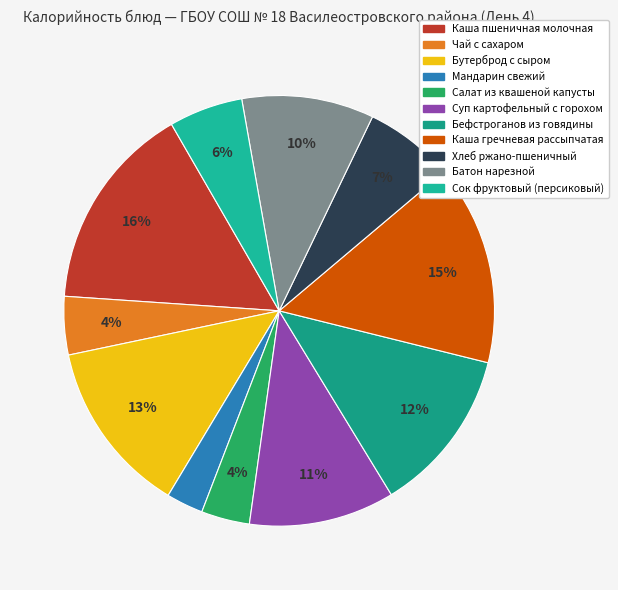

Between Бутерброд с сыром and Чай с сахаром, which is larger?

Бутерброд с сыром